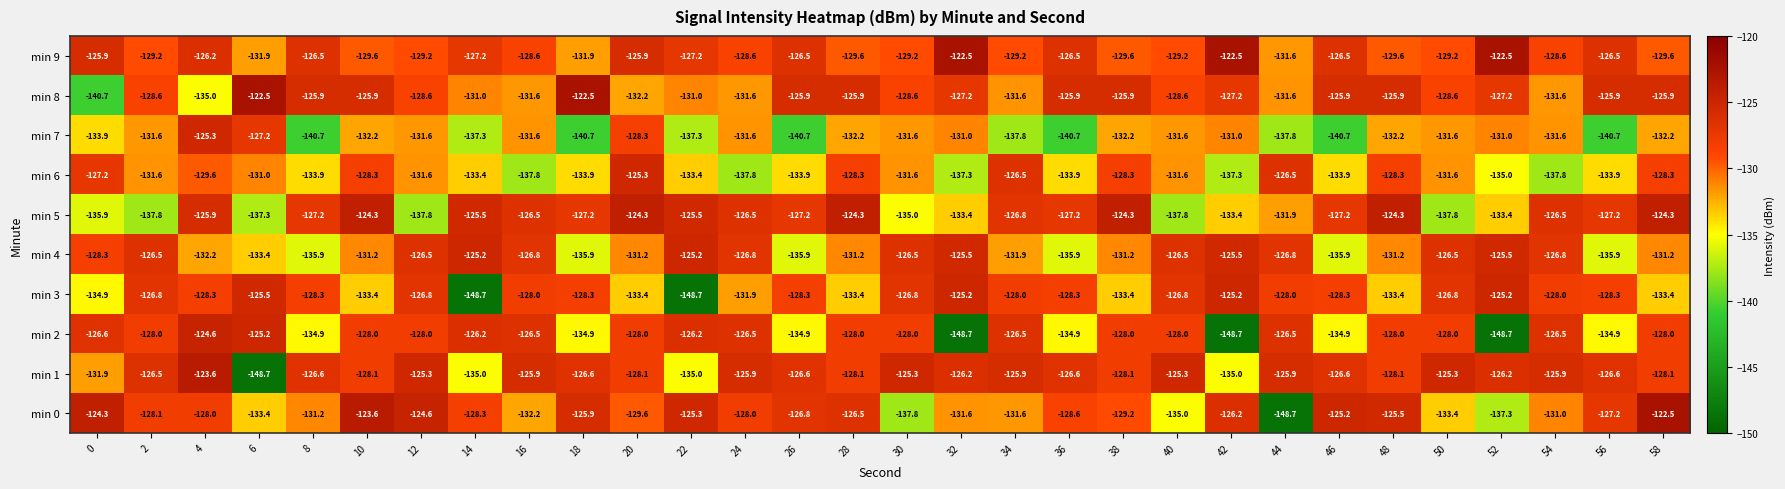

What is the difference between the min 8 values at 22 and 50?

2.4